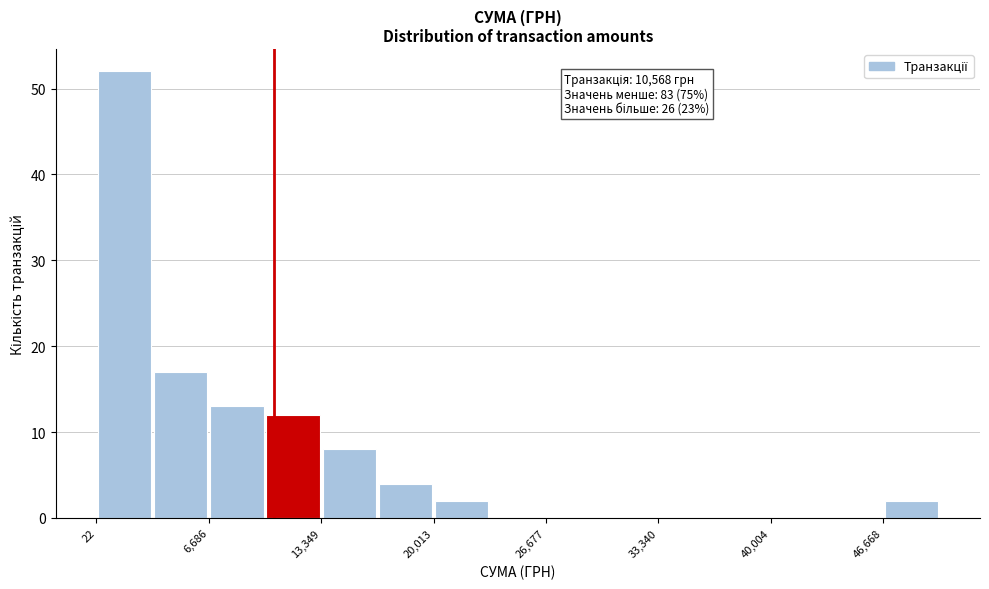

Around what value on the x-axis is the tallest bar? Give the approximate position of its centre, as read against the axis.

2000